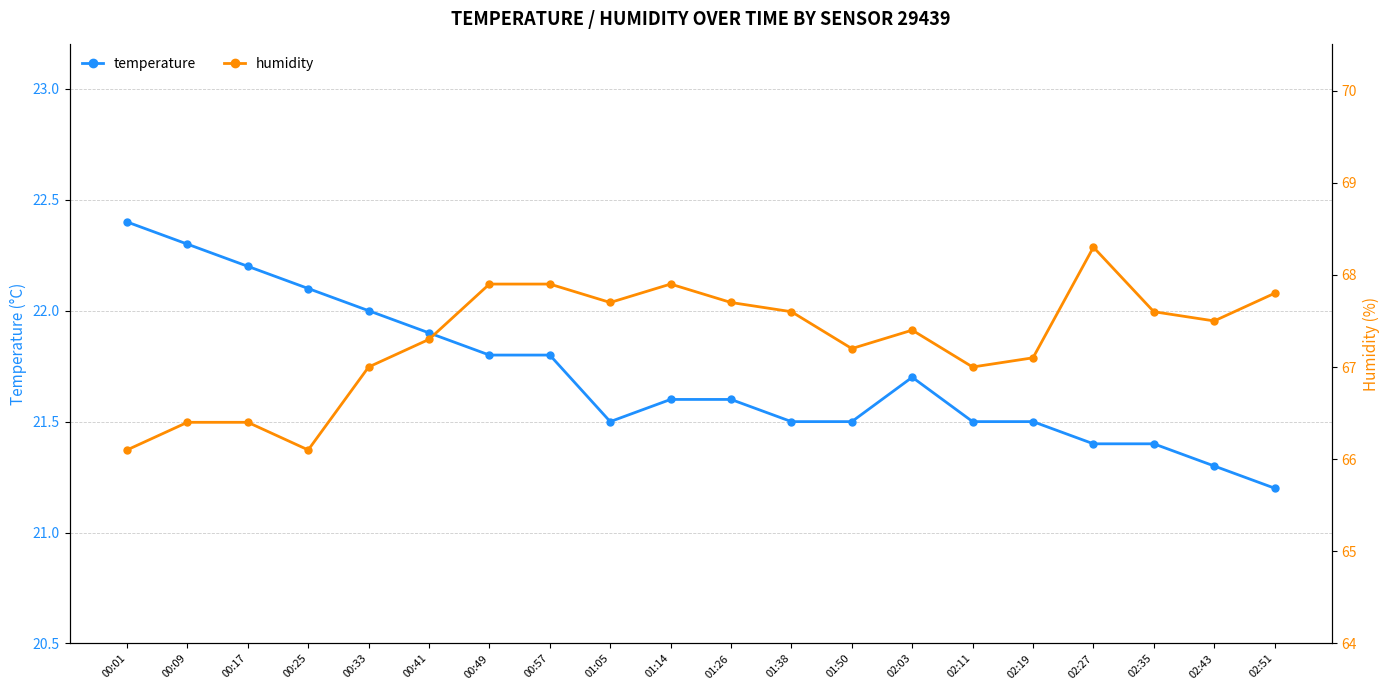

At which label is humidity closest to 67?

00:33